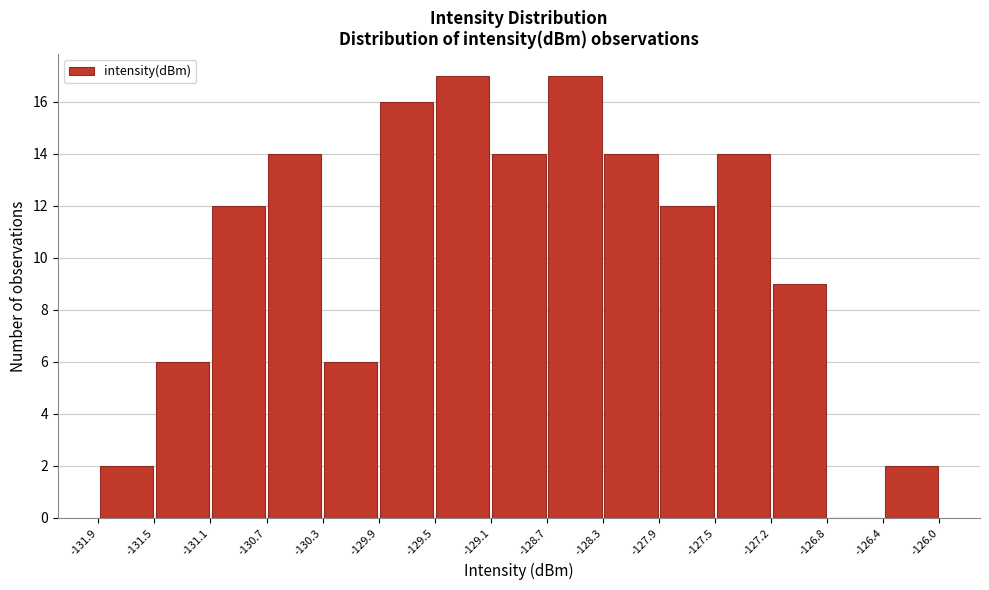

How tall is the bar that spans -131.5 to -131.1 on the x-axis? The values are not printed on the chart, so give them approximately, as read against the axis.

6